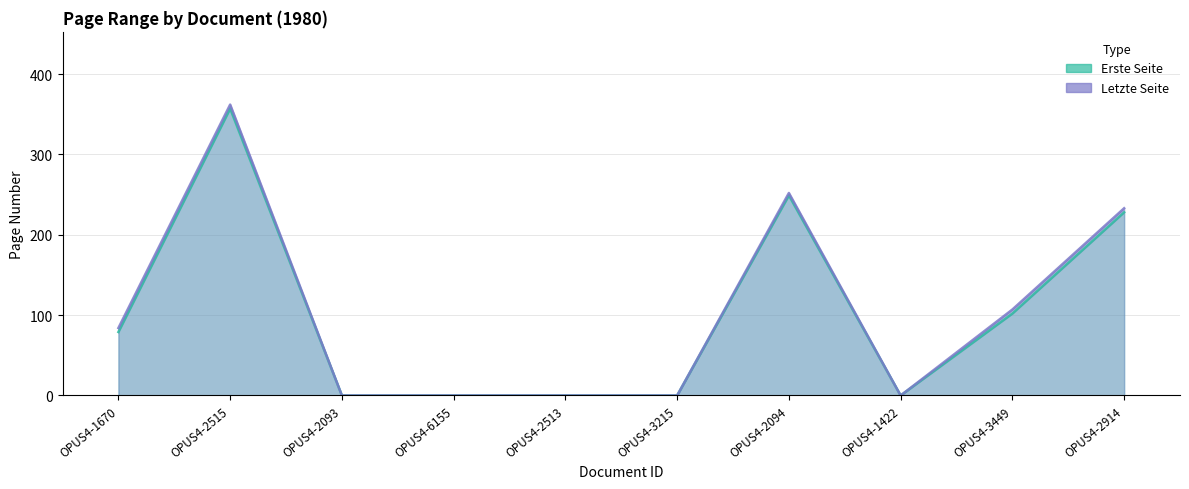

Reading left to right, list all the values displayed in this chart.

Erste Seite: OPUS4-1670=79	OPUS4-2515=357	OPUS4-2093=0	OPUS4-6155=0	OPUS4-2513=0	OPUS4-3215=0	OPUS4-2094=249	OPUS4-1422=0	OPUS4-3449=102	OPUS4-2914=228
Letzte Seite: OPUS4-1670=84	OPUS4-2515=362	OPUS4-2093=0	OPUS4-6155=0	OPUS4-2513=0	OPUS4-3215=0	OPUS4-2094=252	OPUS4-1422=0	OPUS4-3449=107	OPUS4-2914=233